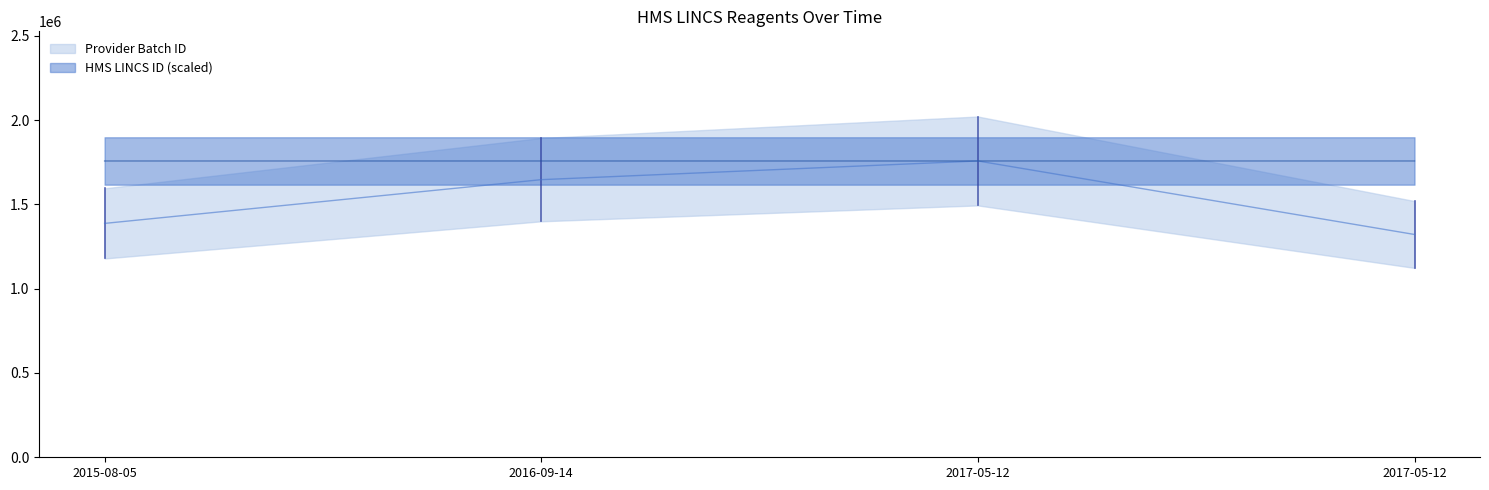

What is the difference between the maximum and minimum values in the Provider Batch ID series?

436013.0